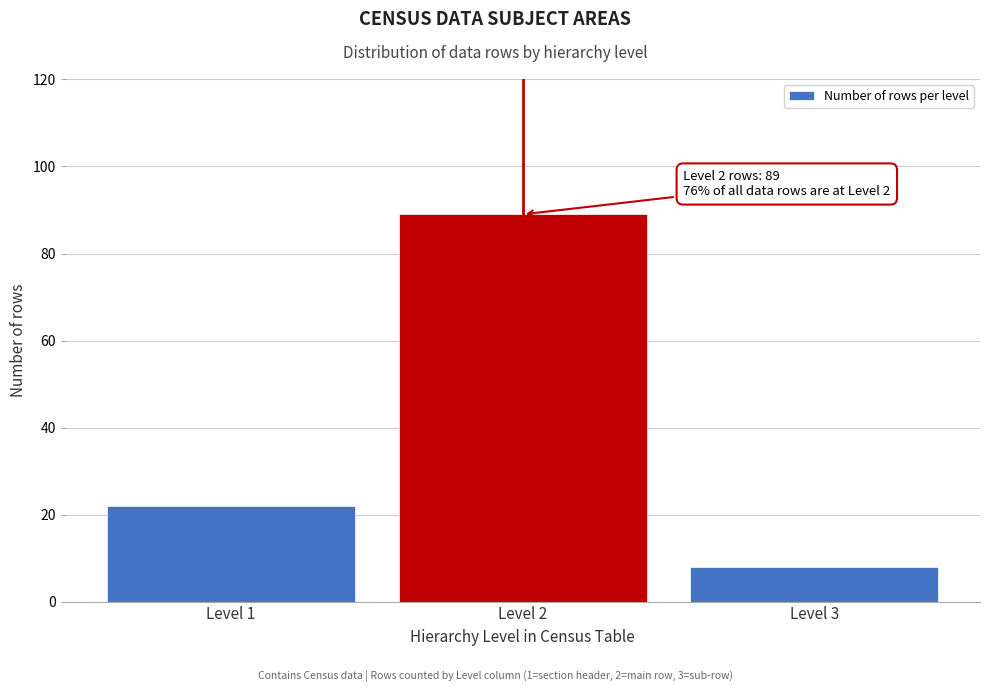

Reading right to left, list all the values displayed in this chart.

Level 3=8	Level 2=89	Level 1=22